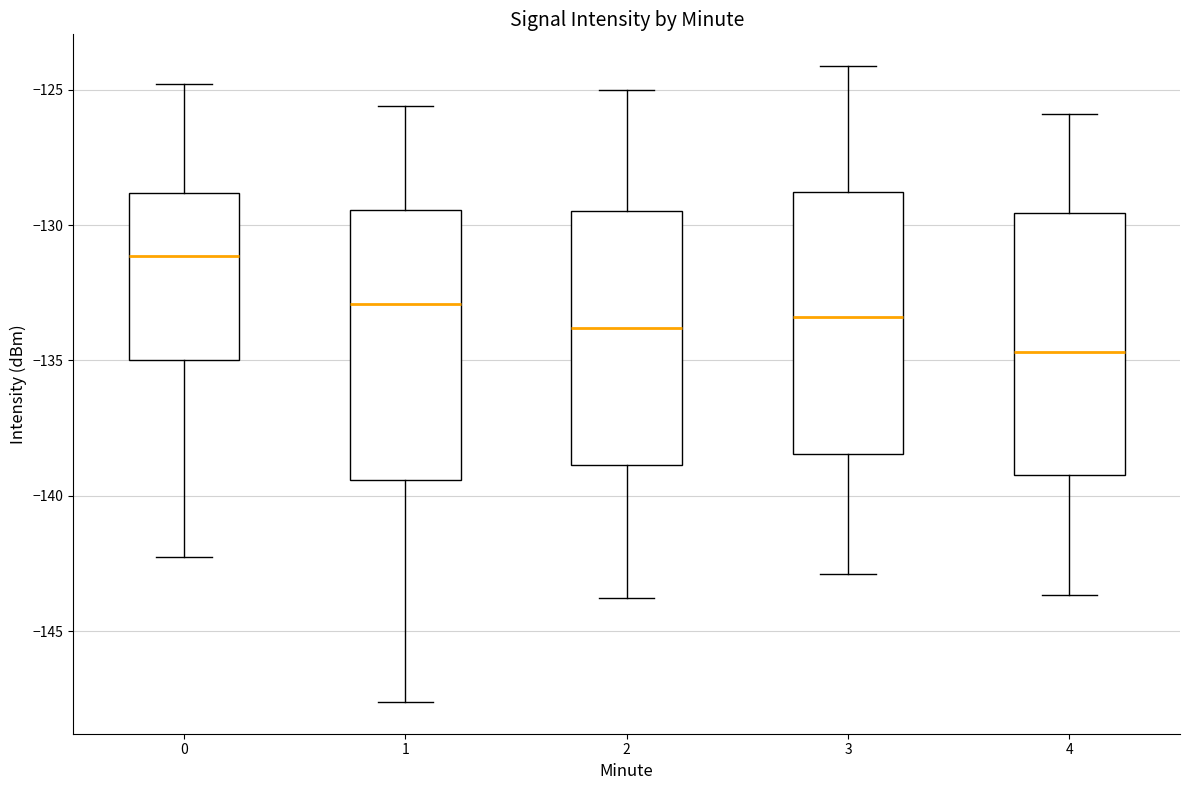

Reading left to right, transcribe this box plot: for each box, give where its median line is, the range the box spans, and where its two whiskers end, as read against the y-axis. The values are not printed on the chart, so give them approximately, as read against the axis.

0: median -131.0, box -135.0 to -129.0, whiskers -142.5 to -125.0
1: median -133.0, box -139.5 to -129.5, whiskers -147.5 to -125.5
2: median -134.0, box -139.0 to -129.5, whiskers -144.0 to -125.0
3: median -133.5, box -138.5 to -129.0, whiskers -143.0 to -124.0
4: median -134.5, box -139.0 to -129.5, whiskers -143.5 to -126.0